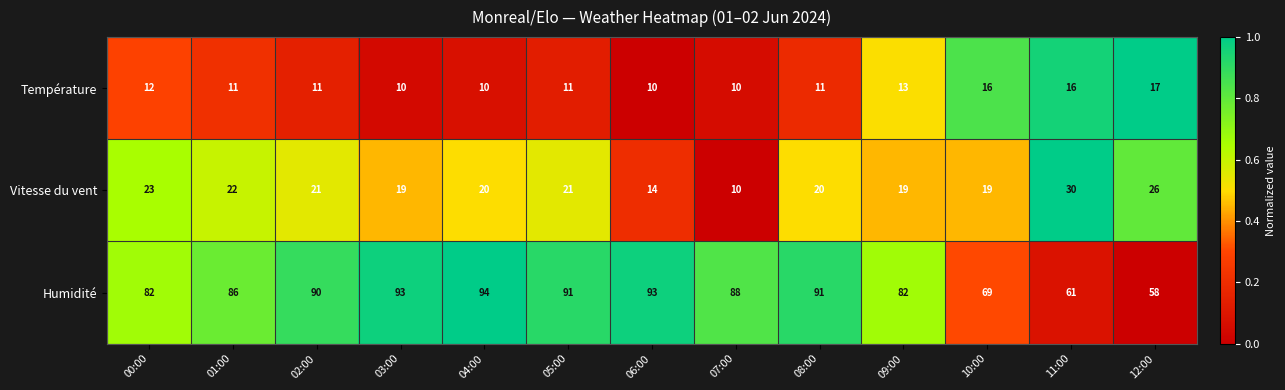

The value of Vitesse du vent at 06:00 is 5. True or false?

False